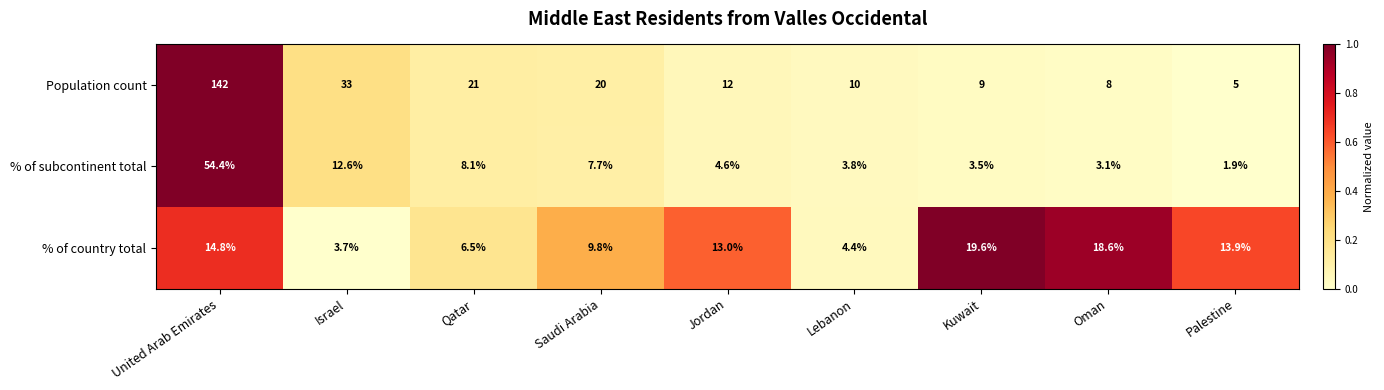

Read the % of subcontinent total value at Saudi Arabia.

7.7